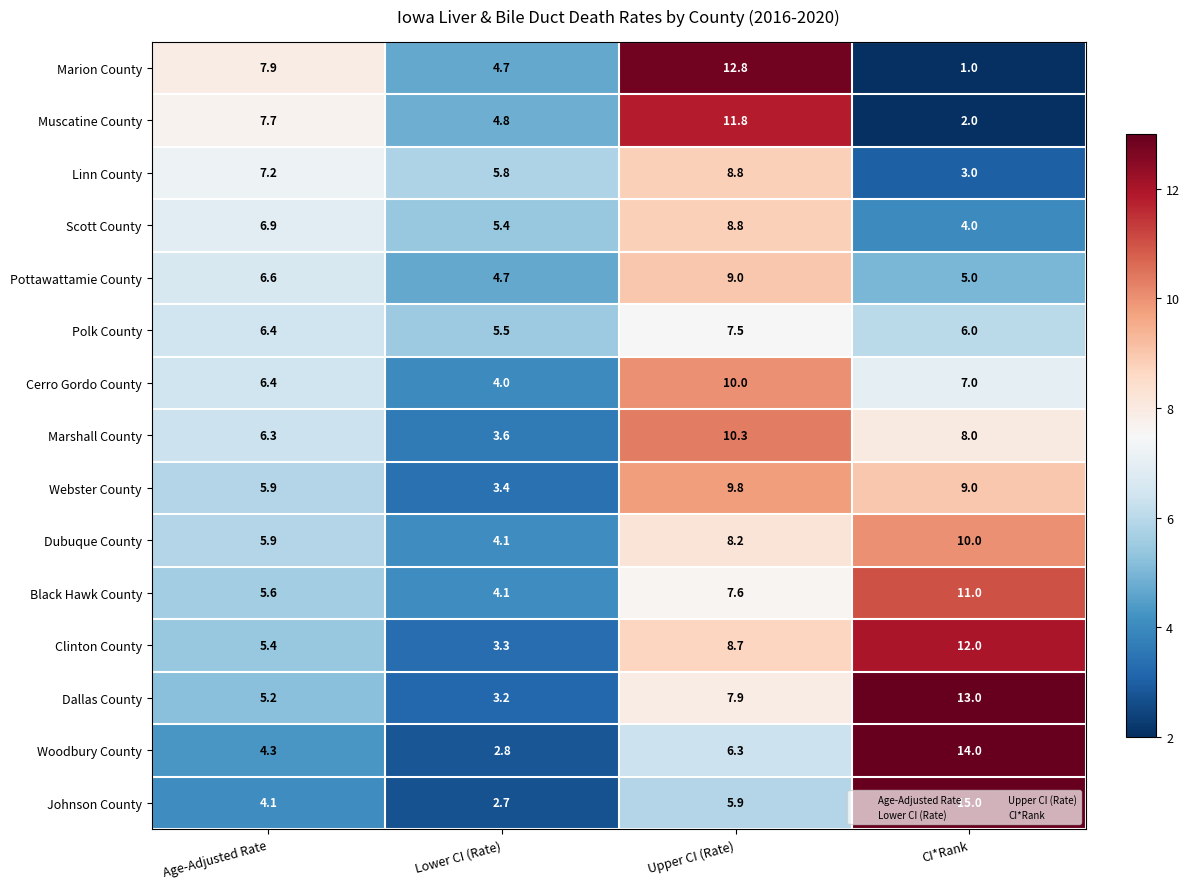

What is the maximum value shown in the chart?

15.0